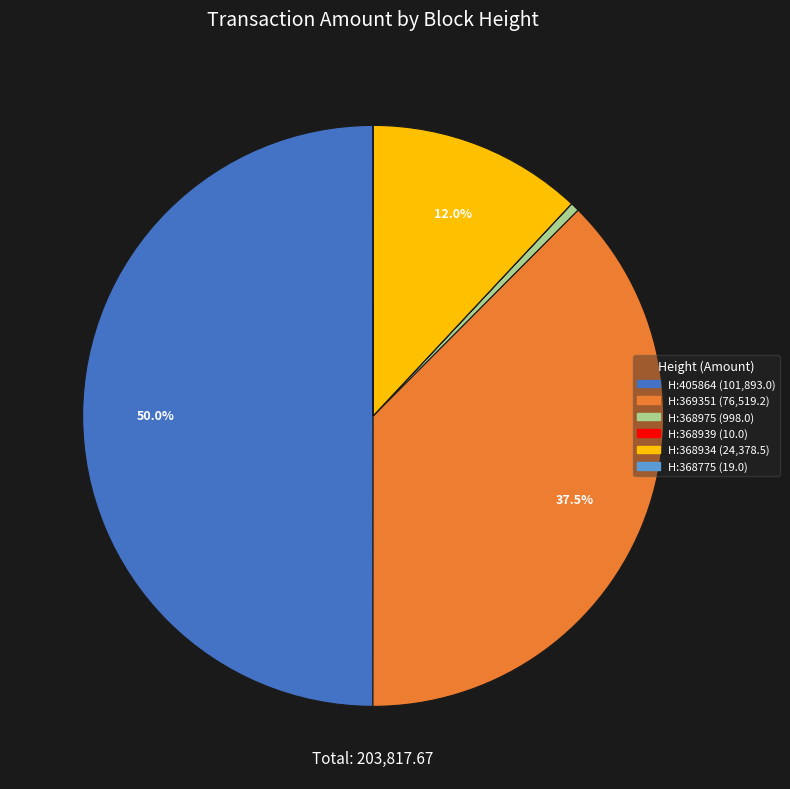

How many segments does this pie chart have?

6